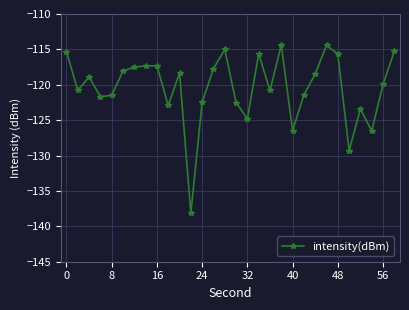

True or false: the data has more than 1 interior local peaks.

True